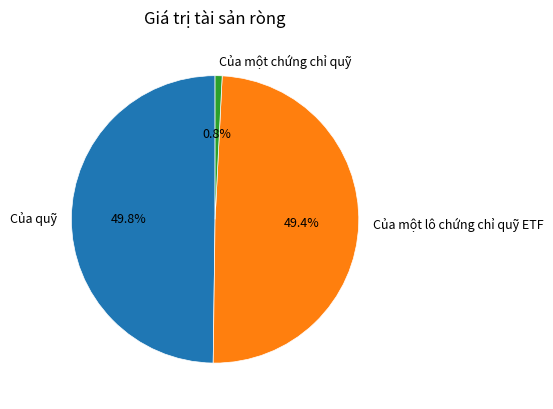

Which slice is the smallest?

Của một chứng chỉ quỹ